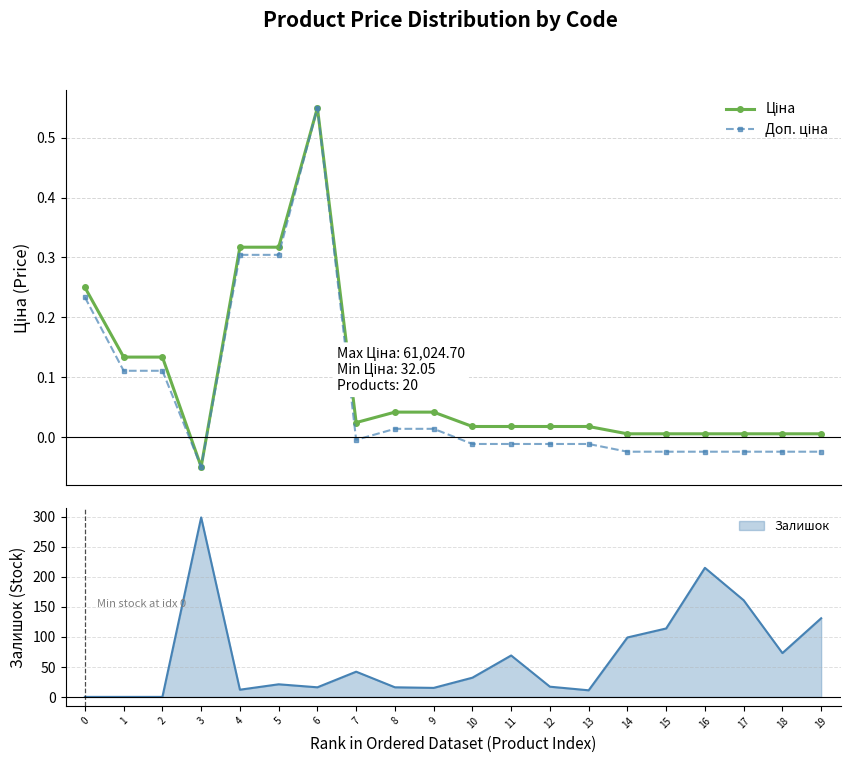

The Залишок series shows 126 at 18. True or false?

False